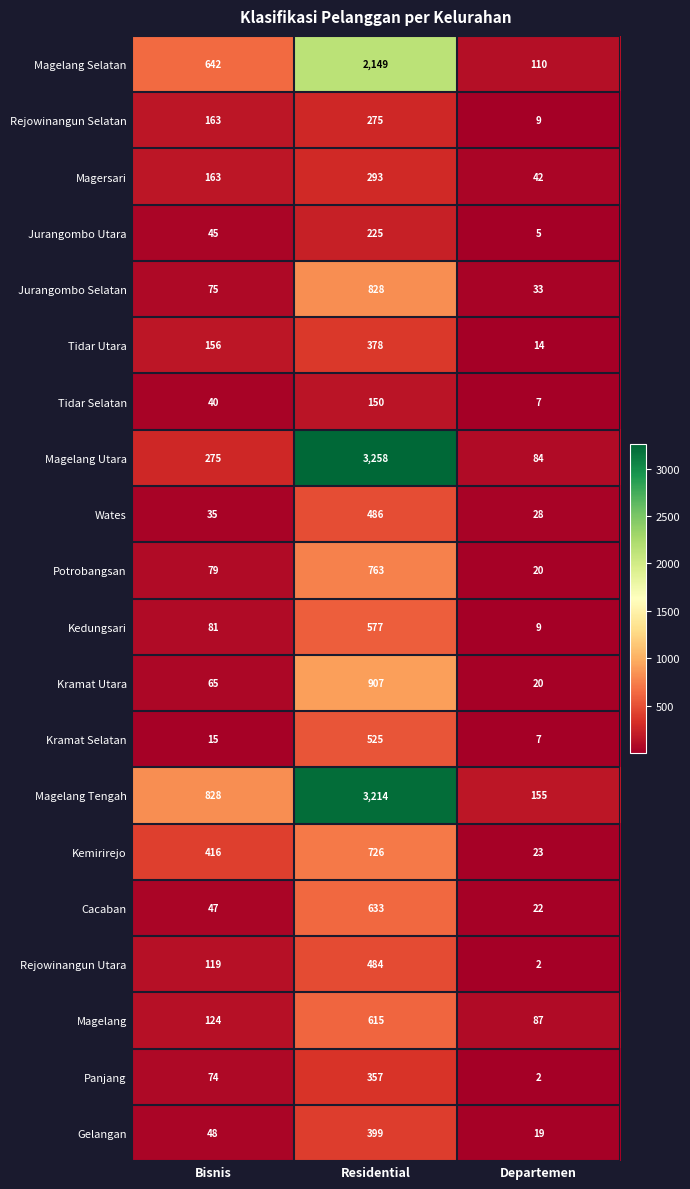

Rank the series by their maximum value, from highest to lowest.

Magelang Utara, Magelang Tengah, Magelang Selatan, Kramat Utara, Jurangombo Selatan, Potrobangsan, Kemirirejo, Cacaban, Magelang, Kedungsari, Kramat Selatan, Wates, Rejowinangun Utara, Gelangan, Tidar Utara, Panjang, Magersari, Rejowinangun Selatan, Jurangombo Utara, Tidar Selatan